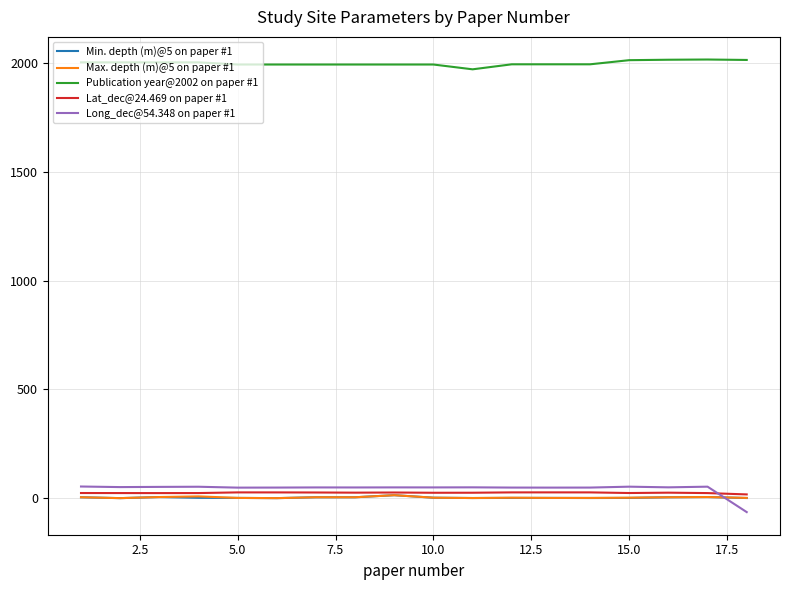

What is the maximum value shown in the chart?

2015.0